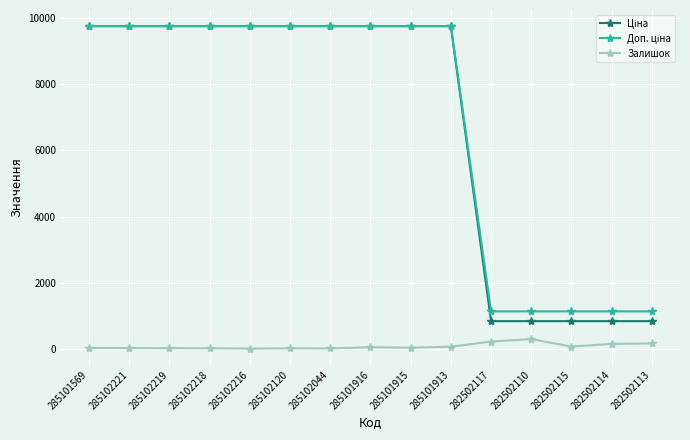

What is the difference between the maximum and minimum values in the Залишок series?

288.0